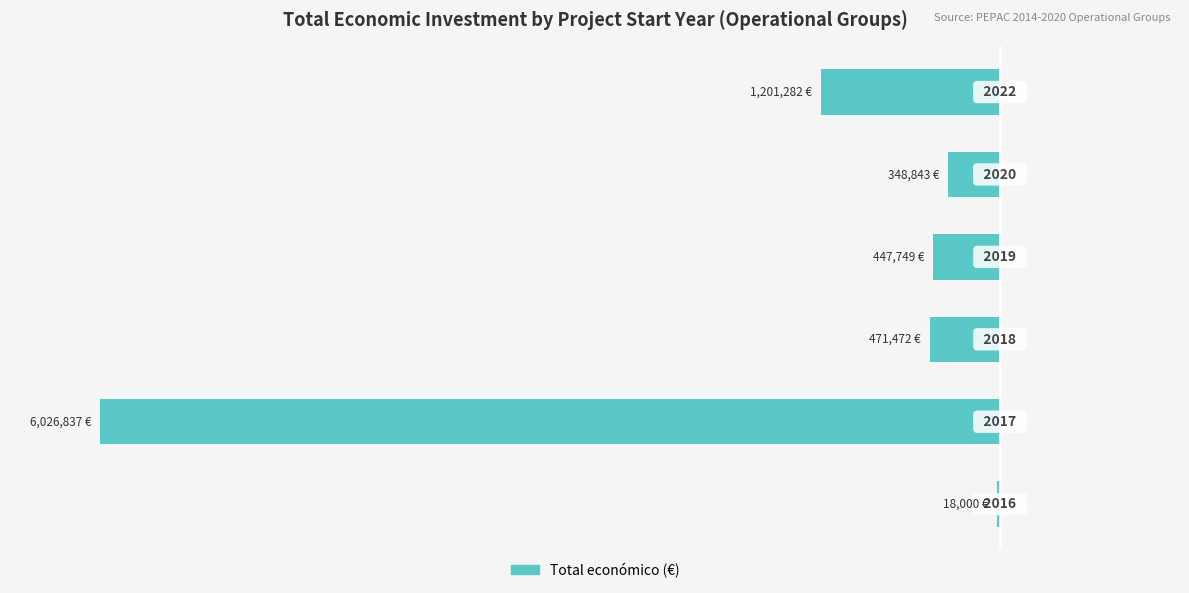

How many data points does each series have?

6